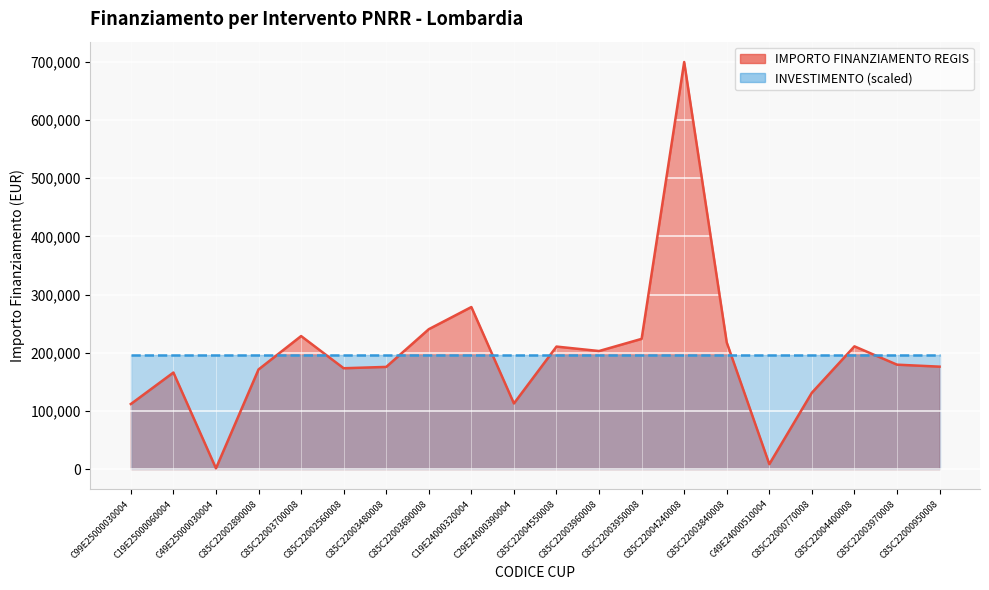

Count the number of values greater than 179420.

10